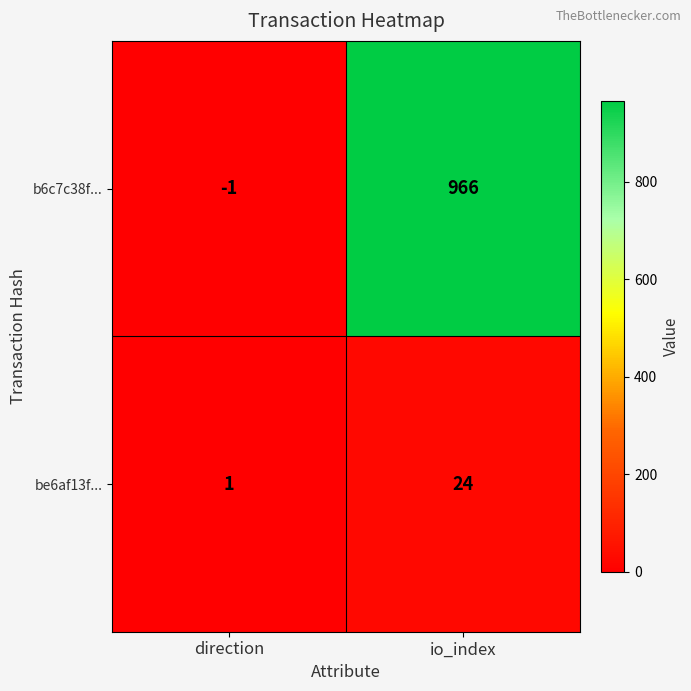

Which series has the widest spread of values?

b6c7c38f...